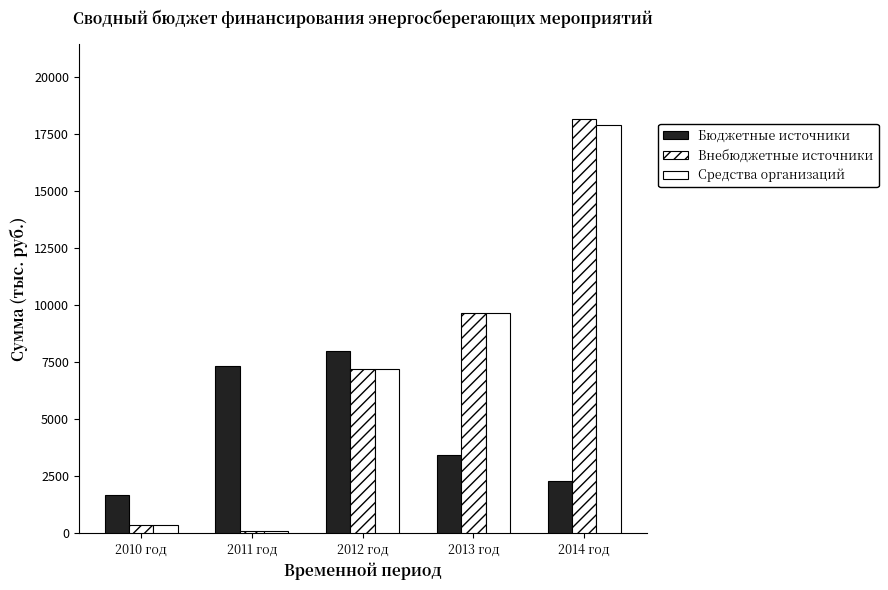

At which category is the sum across all series the highest?

2014 год